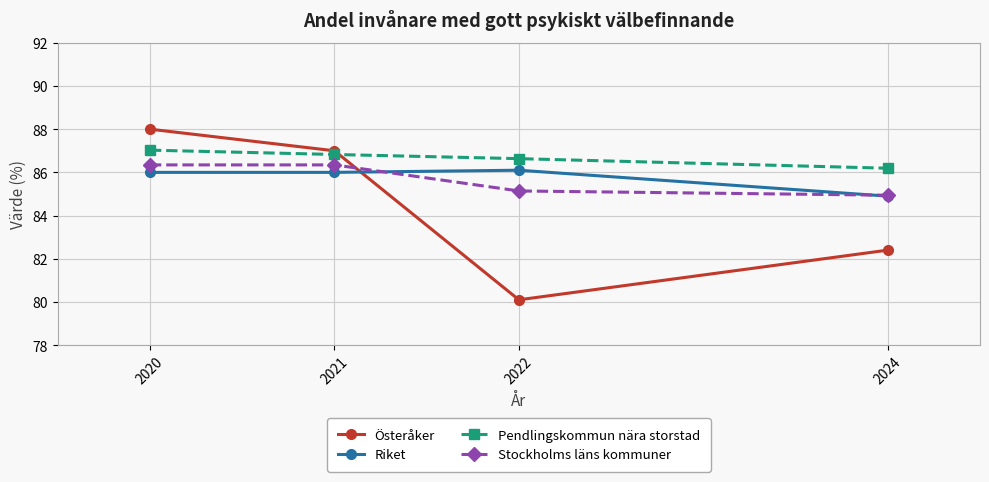

What is the value of the Stockholms läns kommuner point at the 4th from the left?

84.9